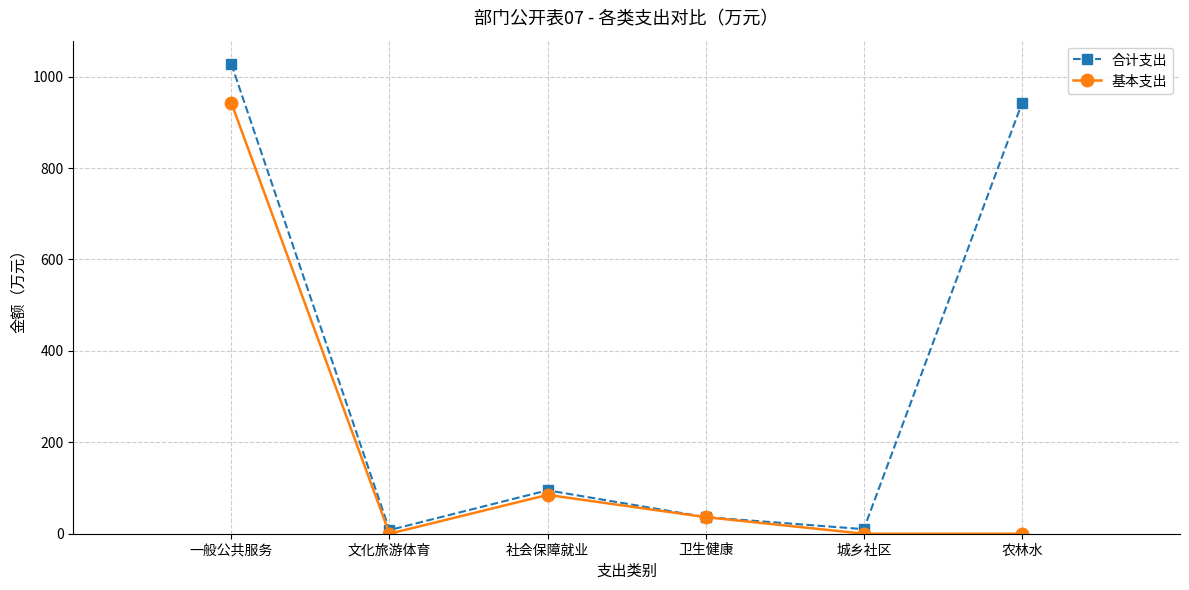

In 合计支出, how many points are lower than both neighbors (excluding endpoints)?

2